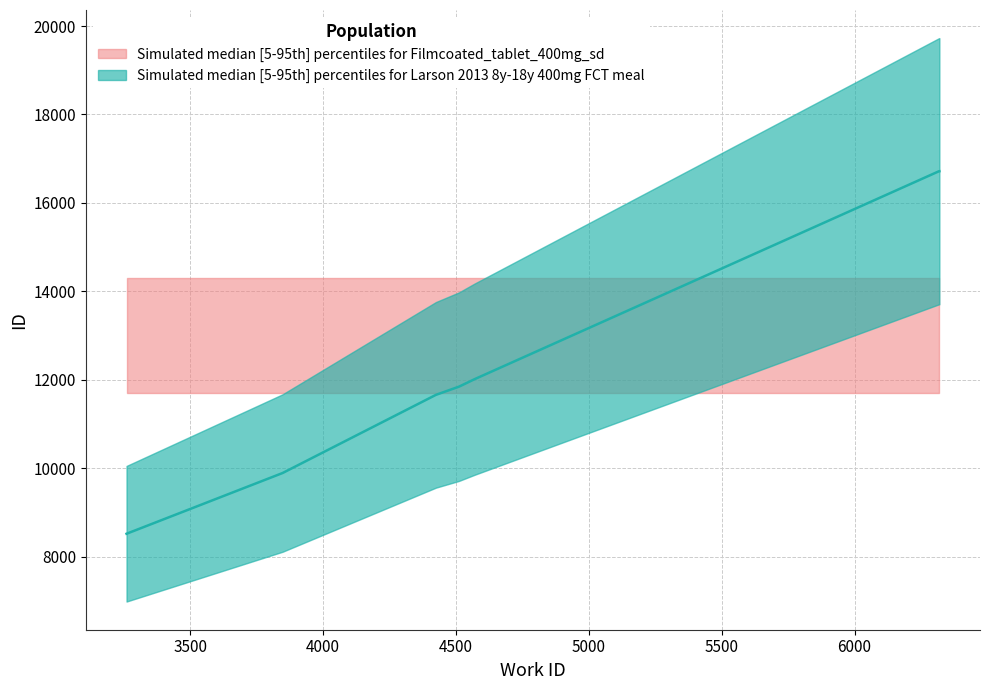

Rank the categories by value from lowest to highest.

3261, 3848, 4425, 4512, 4571, 6317, 6318, 6319